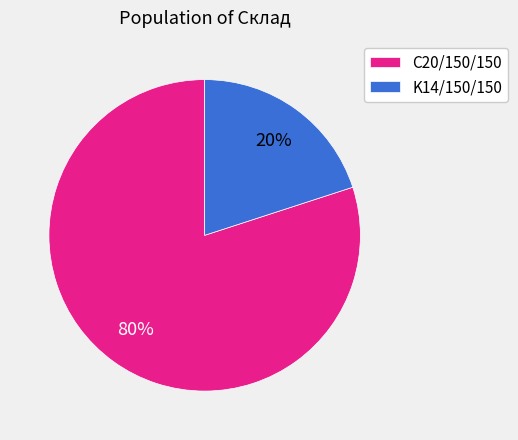

What is the ratio of the value at С20/150/150 to the value at K14/150/150?

4.0